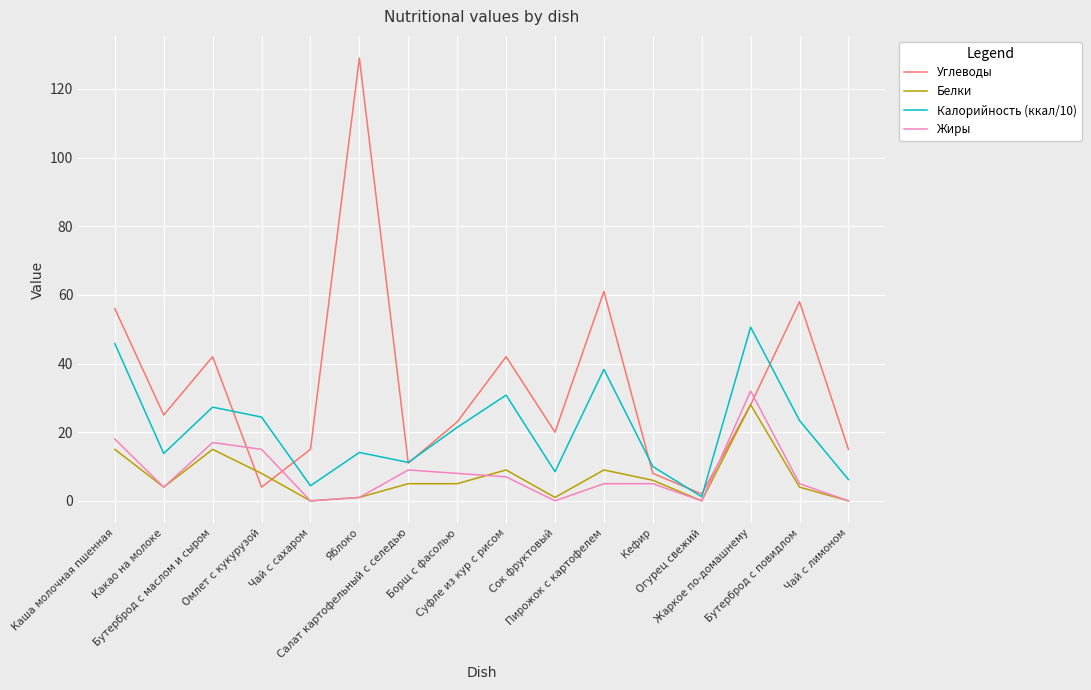

What are all the series names shown in the legend?

Углеводы, Белки, Калорийность (ккал/10), Жиры